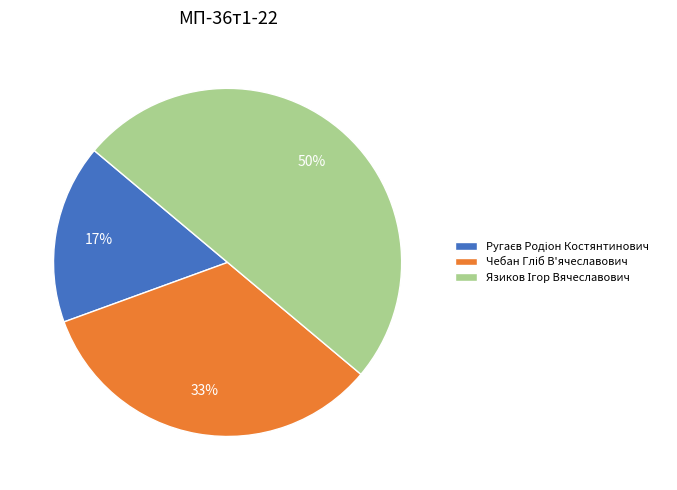

To the nearest percent, what is the difference between the largest and smallest slice percentages?

33%